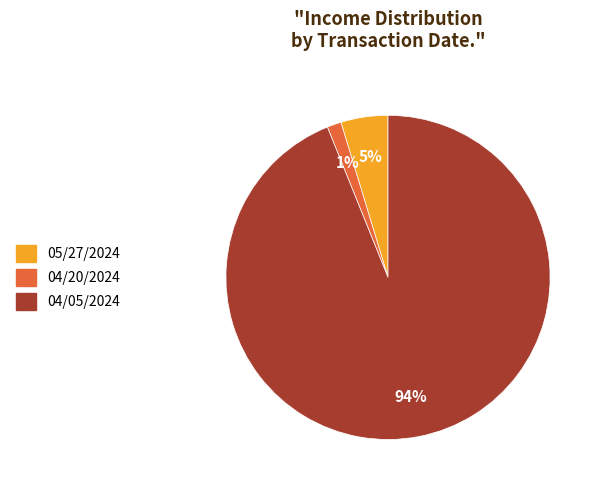

Combined, do 04/05/2024 and 05/27/2024 account for over 50%?

Yes